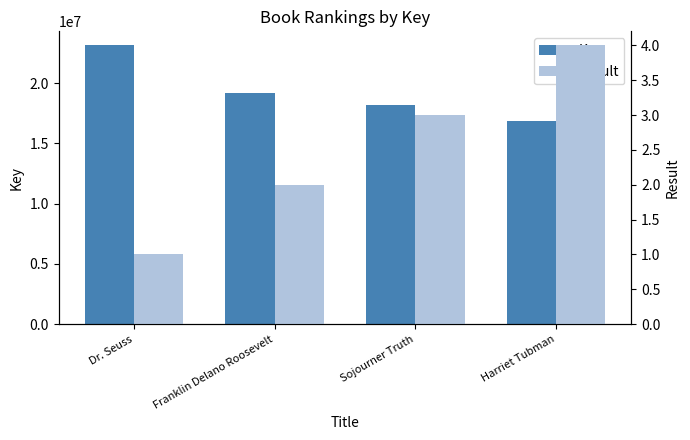

Which category has the lowest value across all series?

Dr. Seuss